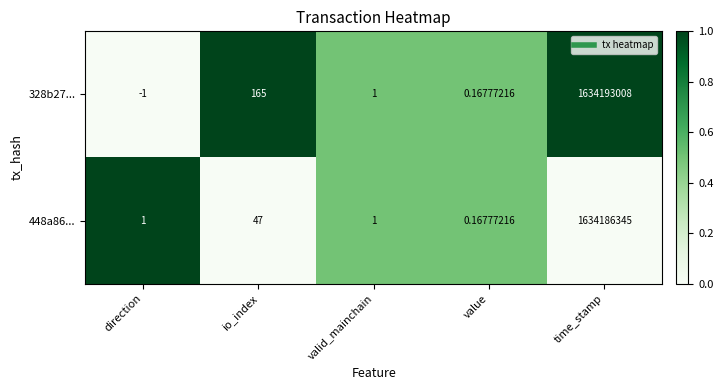

How many series are shown in this chart?

2